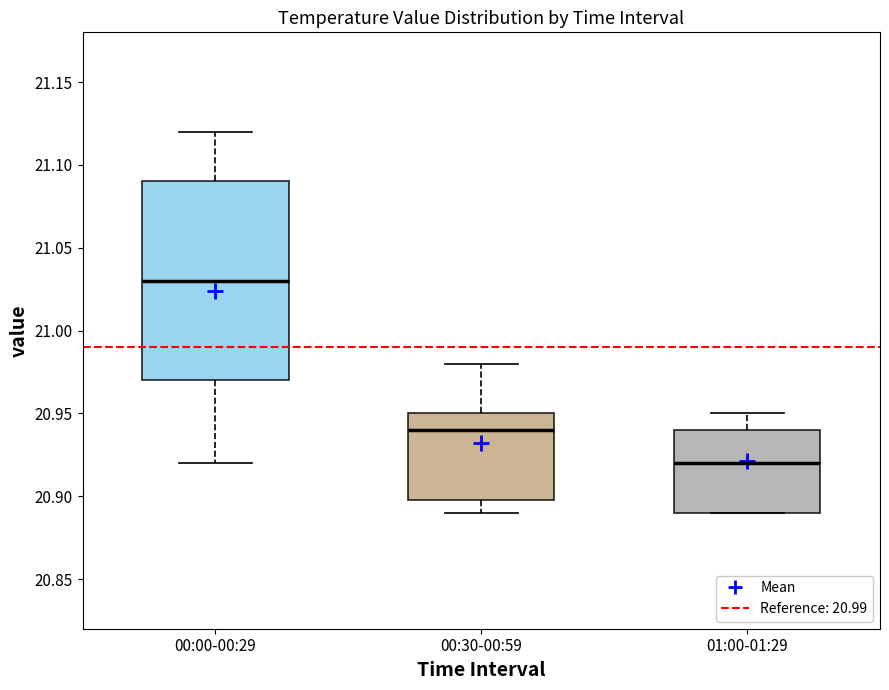

Reading left to right, read every box against the y-axis: the position of its median line, the range the box covers, and the ends of its whiskers. The values are not printed on the chart, so give them approximately, as read against the axis.

00:00-00:29: median 21.03, box 20.97 to 21.09, whiskers 20.92 to 21.12
00:30-00:59: median 20.94, box 20.90 to 20.95, whiskers 20.89 to 20.98
01:00-01:29: median 20.92, box 20.89 to 20.94, whiskers 20.89 to 20.95